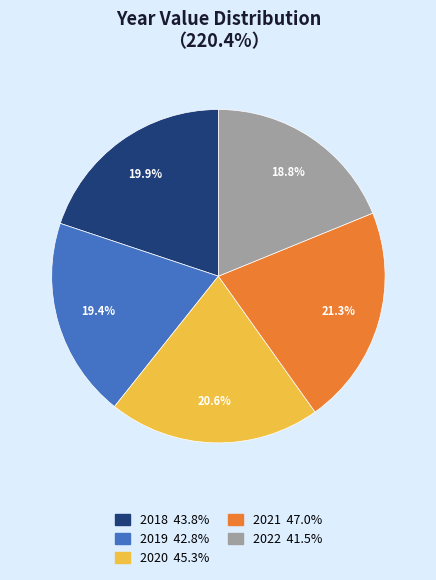

To the nearest percent, what portion does 2022 represent?

19%